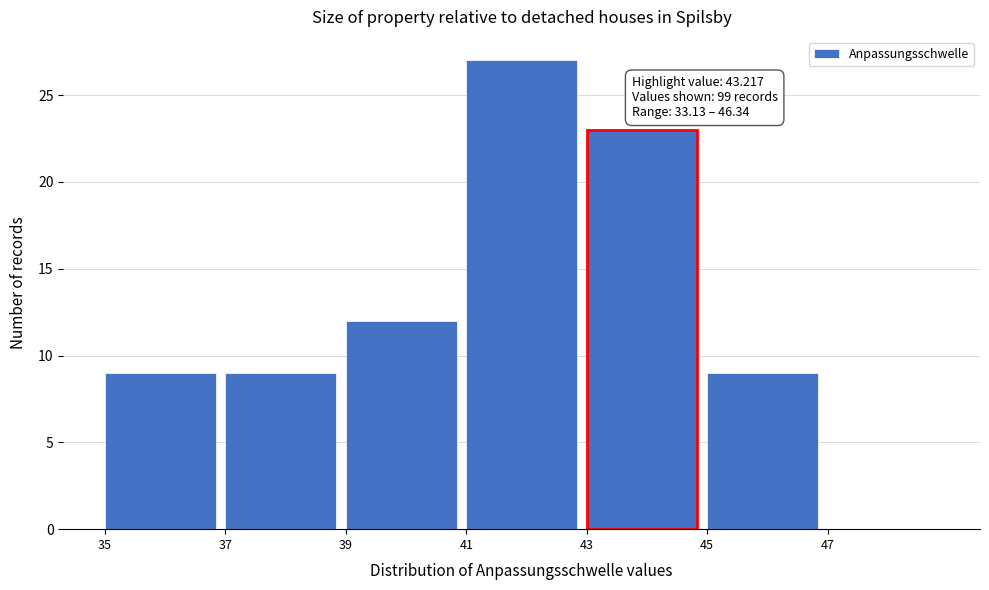

Over which range of the x-axis is the bar tallest?

41 to 43